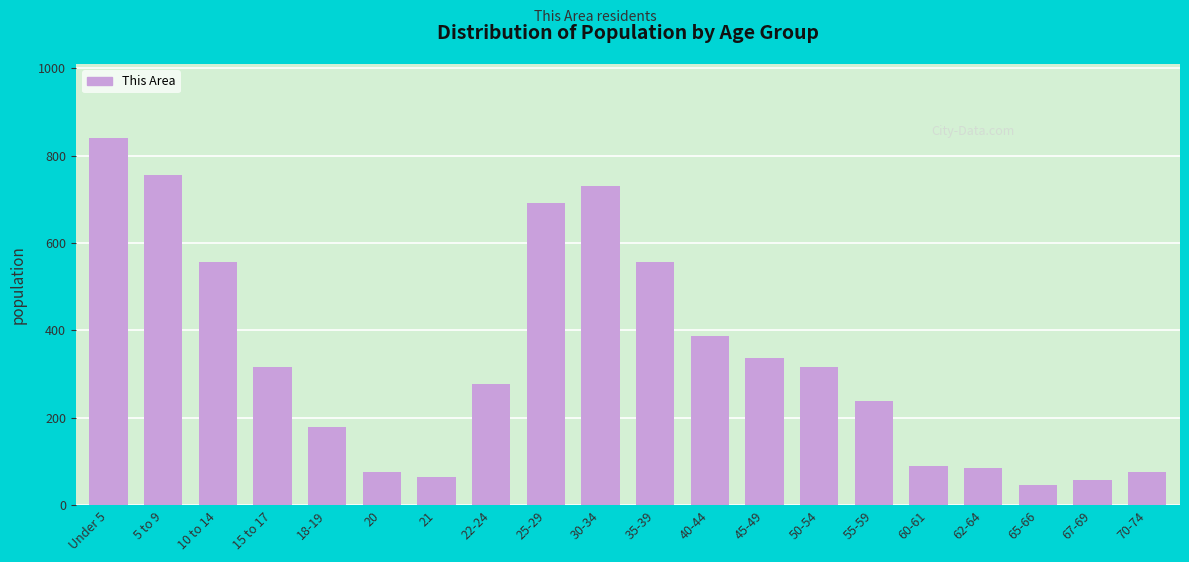

At which label is the value closest to 444?

40-44